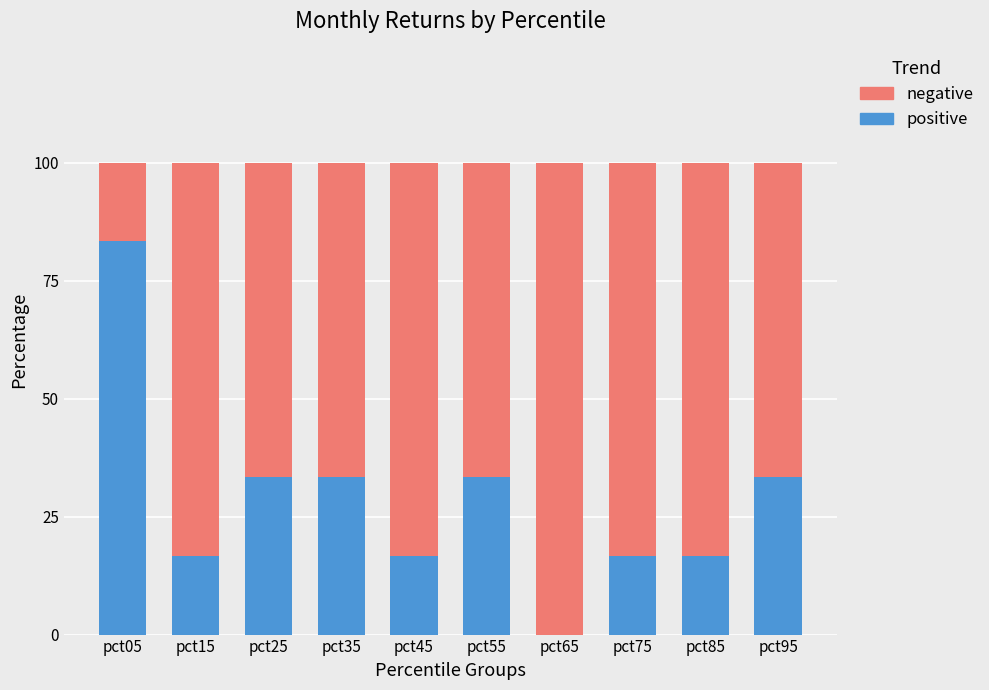

What is the total value across all series at pct15?

100.0